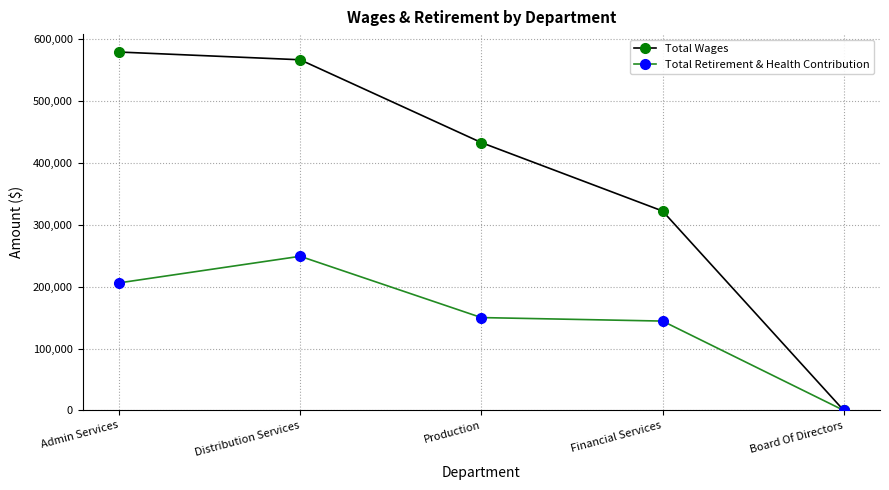

Where is Total Wages nearest to the value 289737?

Financial Services